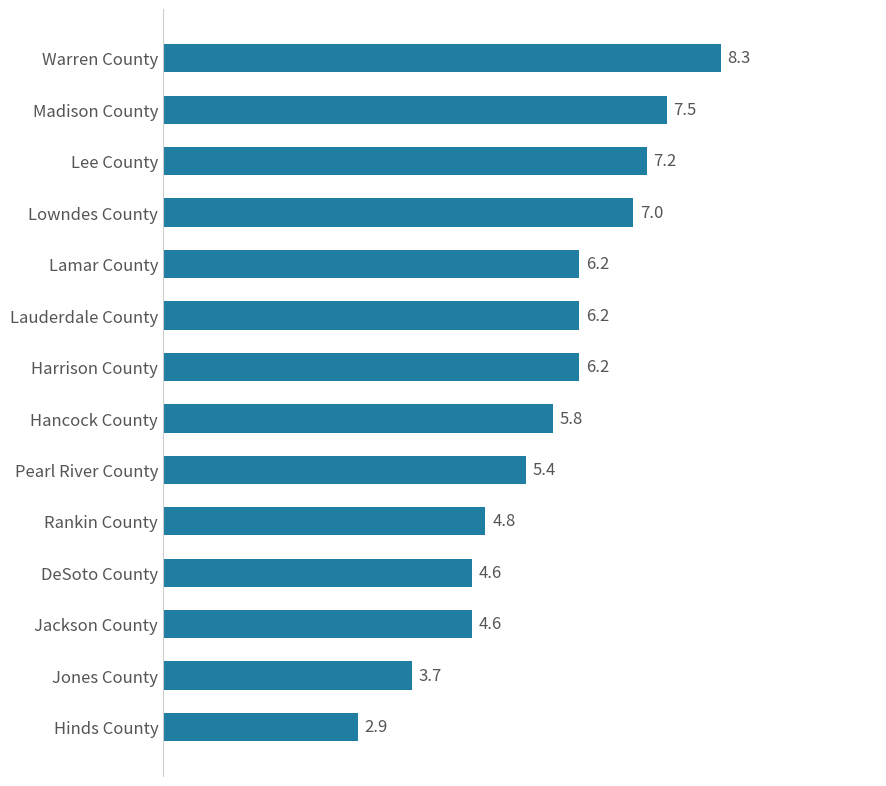

What is the smallest value displayed?

2.9